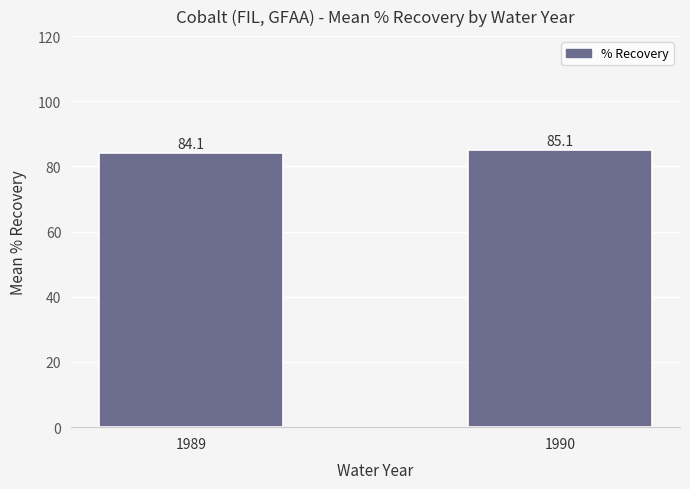

The chart shows a value of 84.1 at 1989. True or false?

True